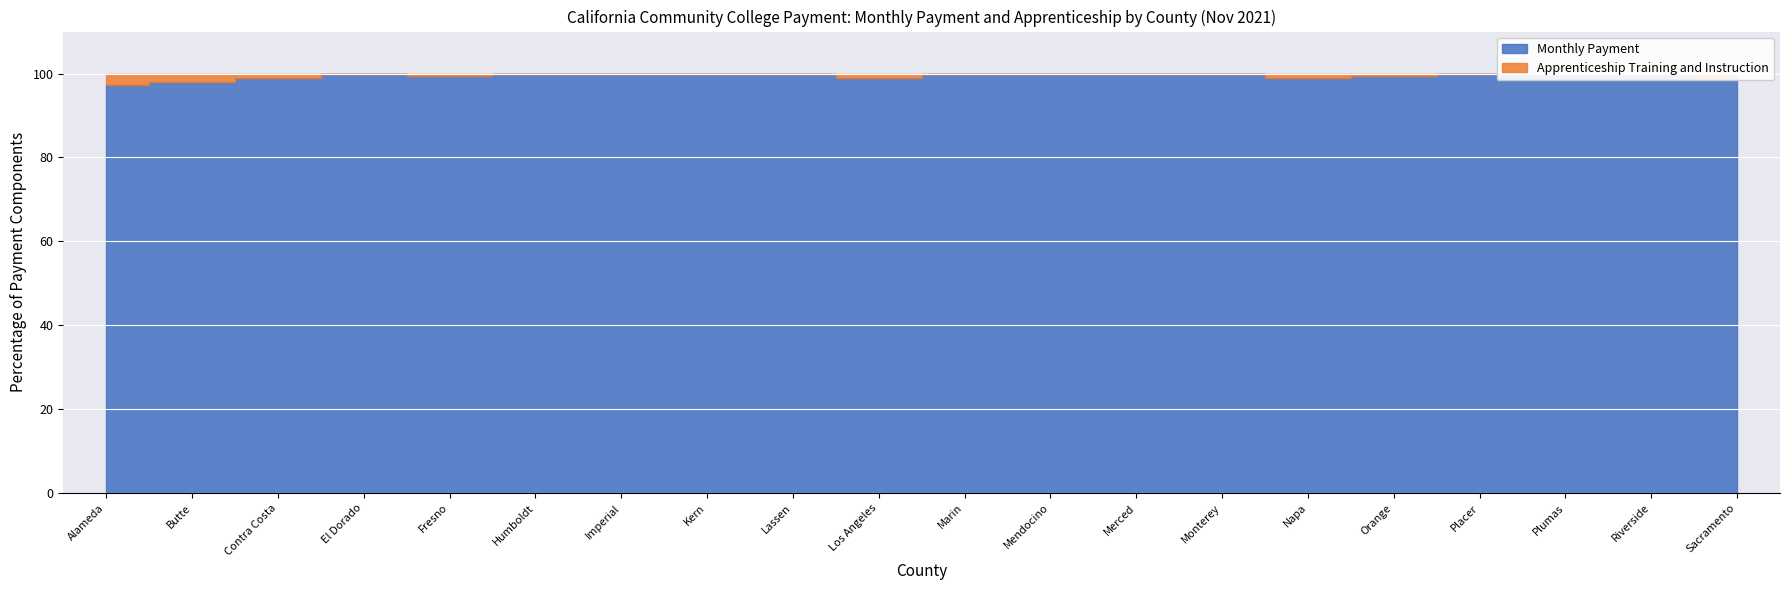

How many interior local valleys does the Apprenticeship Training and Instruction series have?

1